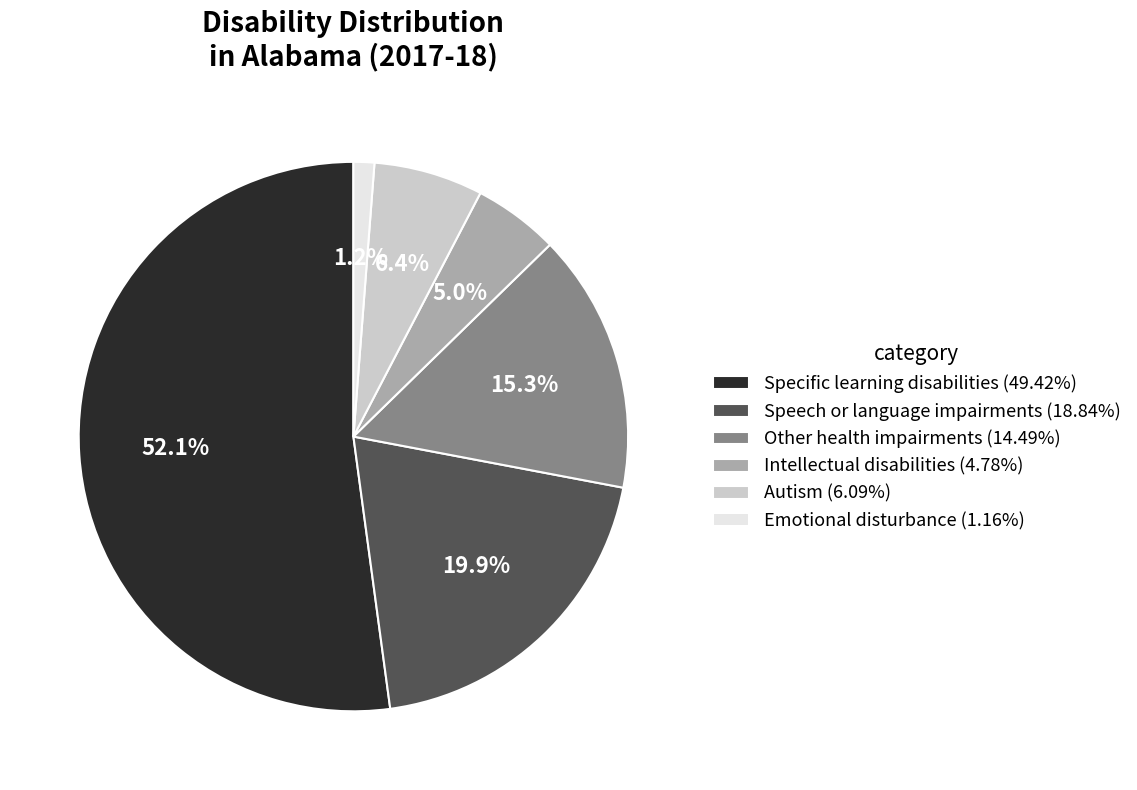

How many slices are in this pie chart?

6